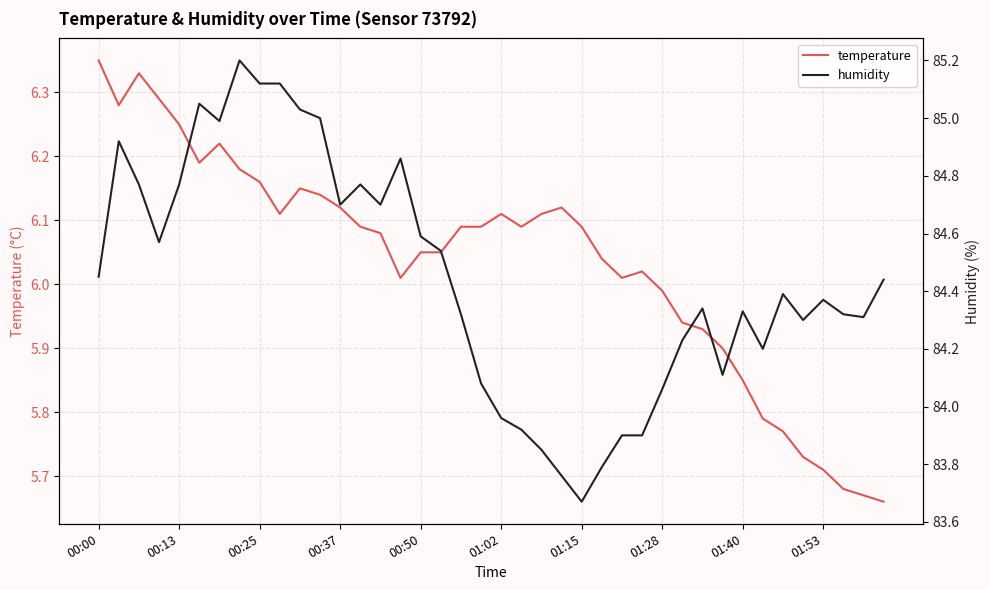

What is the value of the humidity point at the 11th from the left?

85.0